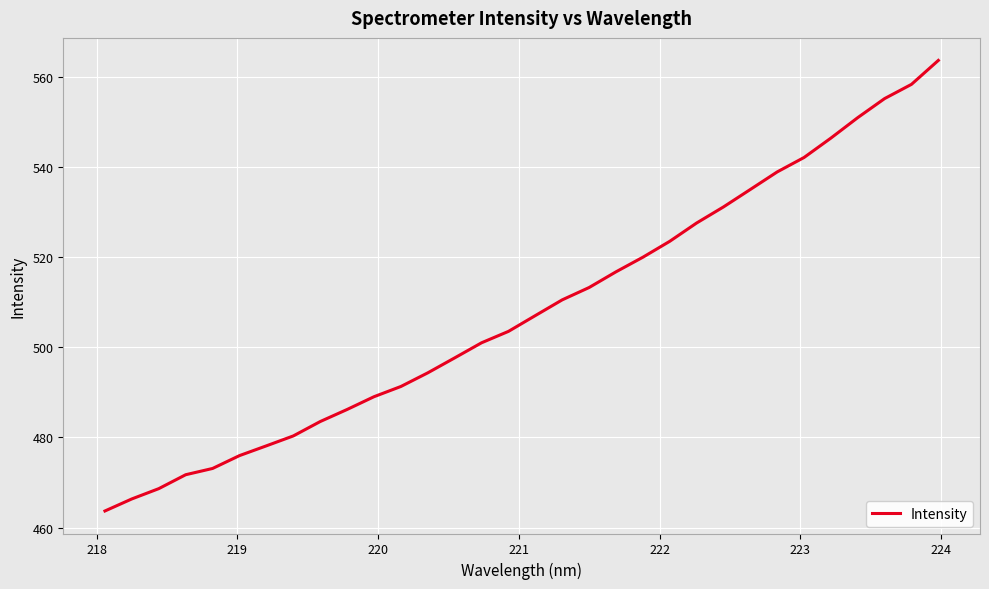

What is the difference between the maximum and minimum values?

99.9